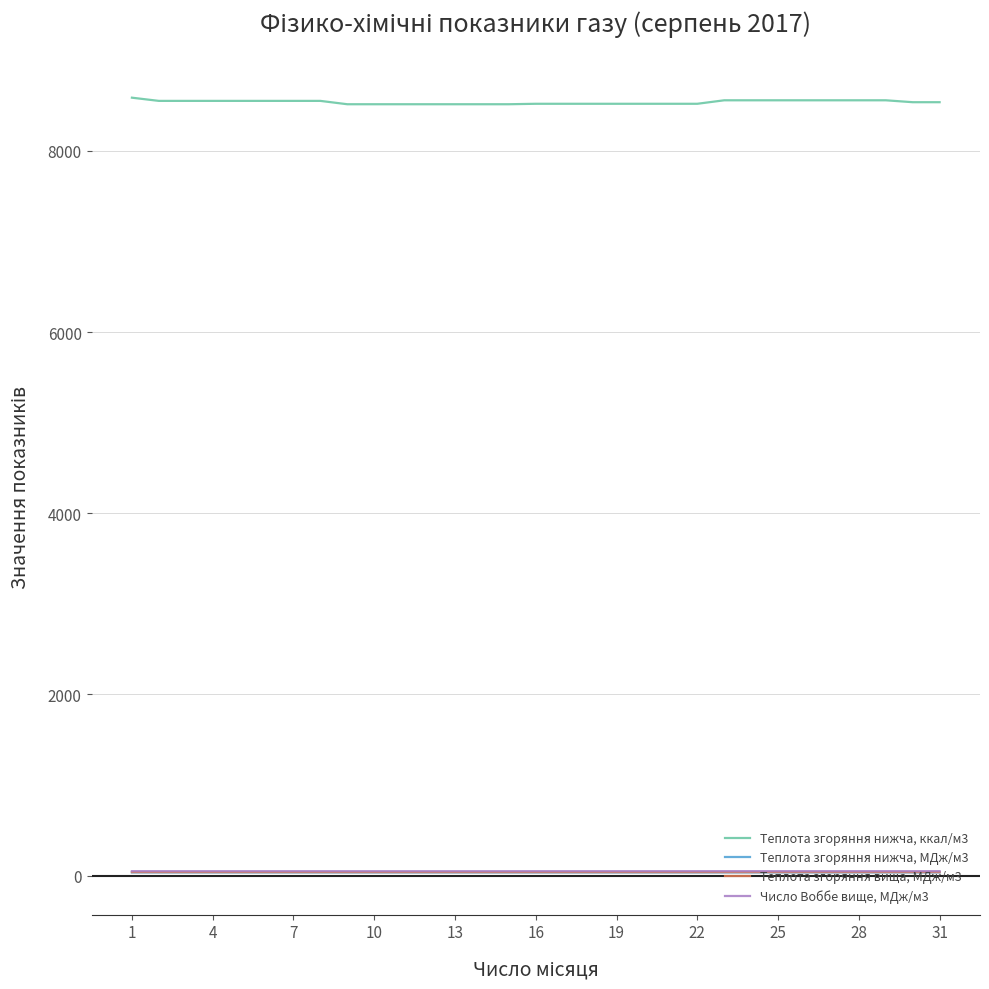

How many categories are shown in the chart?

31